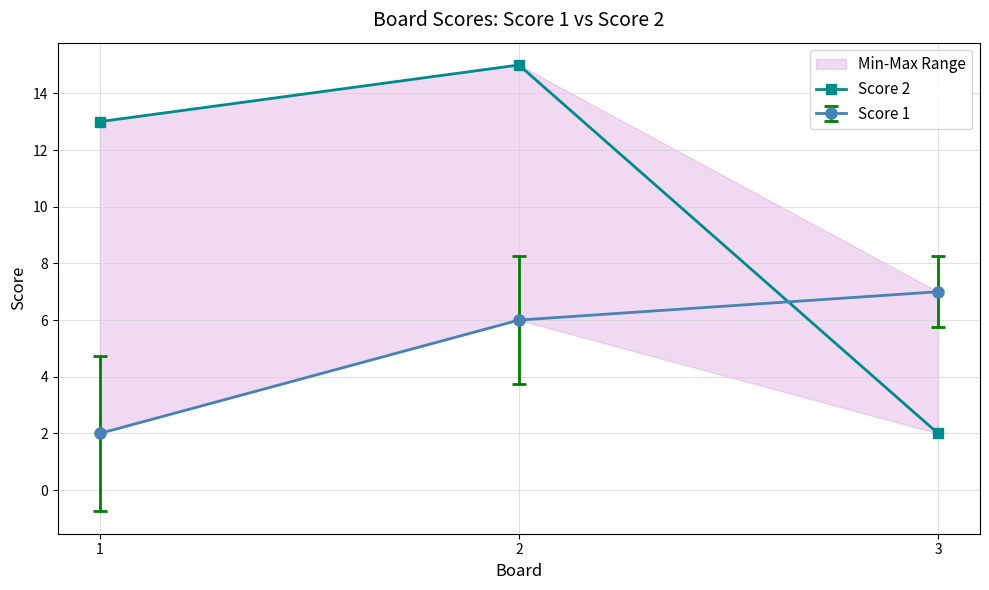

The value at 1 is 7. True or false?

False